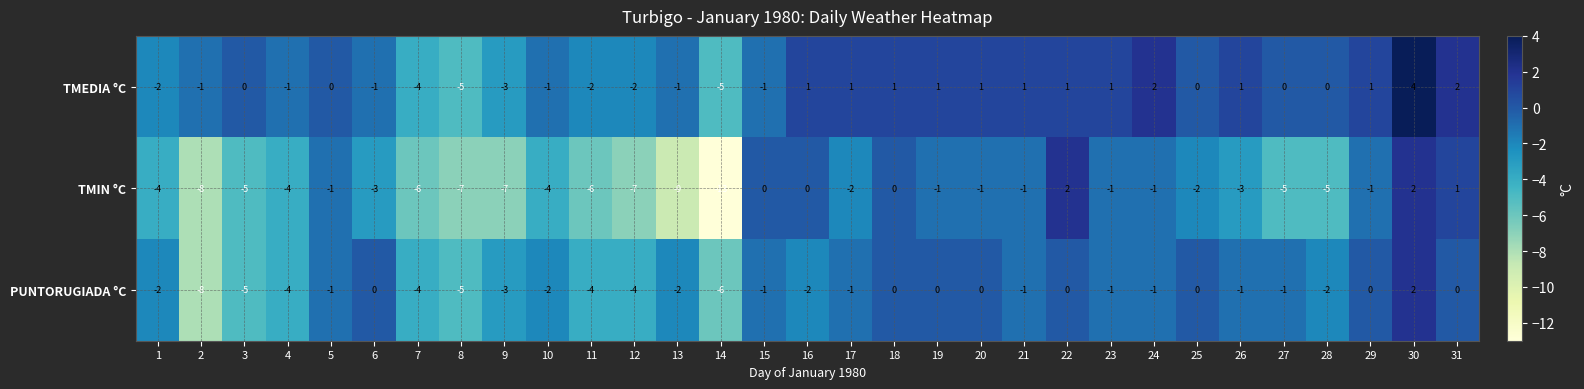

Which label corresponds to the smallest value in the chart?

14